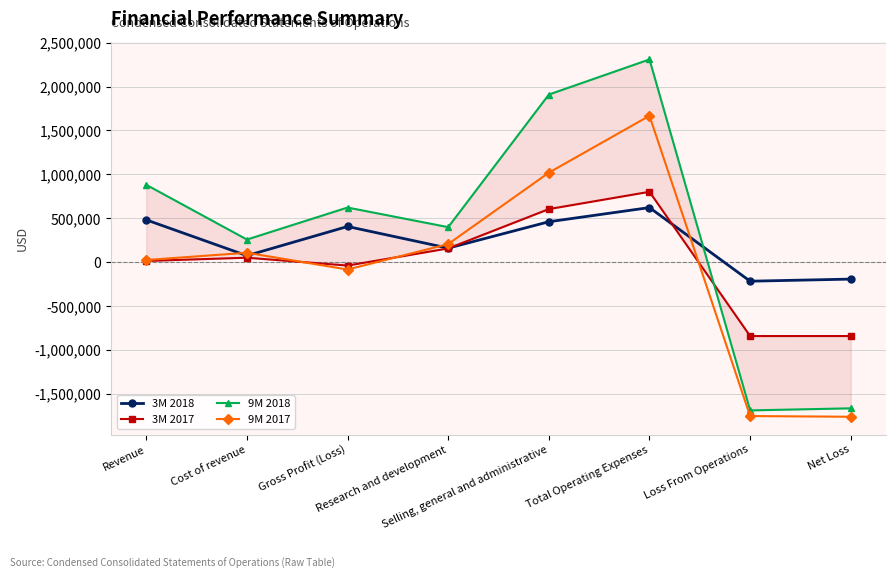

What are all the series names shown in the legend?

3M 2018, 3M 2017, 9M 2018, 9M 2017